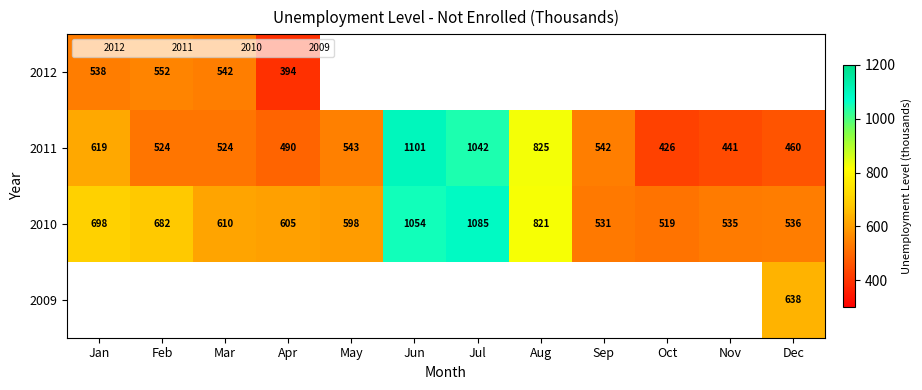

Which has a higher value, May or Jan?

Jan